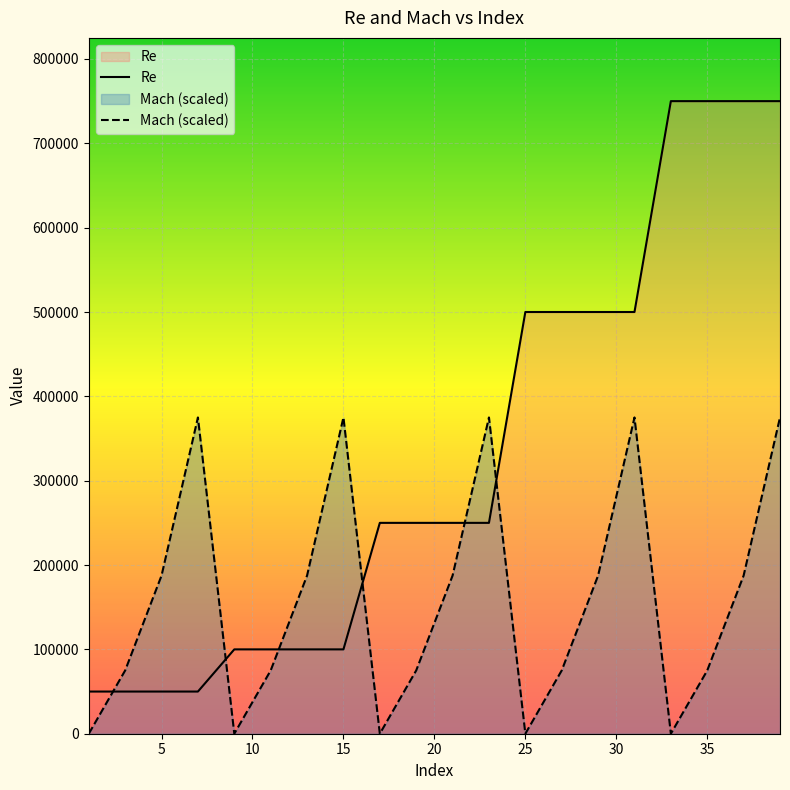

Reading left to right, what are all the values shown in this chart?

Re: 50000	50000	50000	50000	100000	100000	100000	100000	250000	250000	250000	250000	500000	500000	500000	500000	750000	750000	750000	750000
Mach: 0	75000	187500	375000	0	75000	187500	375000	0	75000	187500	375000	0	75000	187500	375000	0	75000	187500	375000